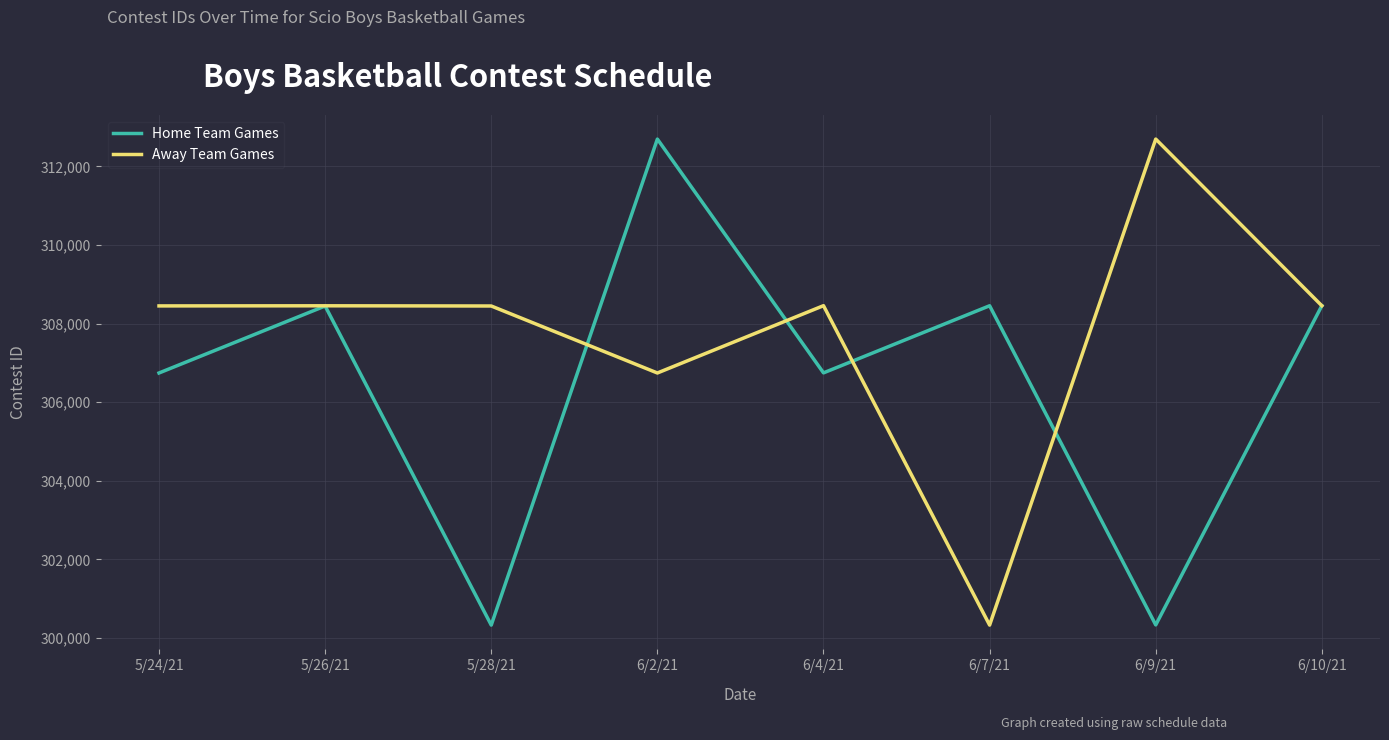

What position from the right is 5/28/21?

6